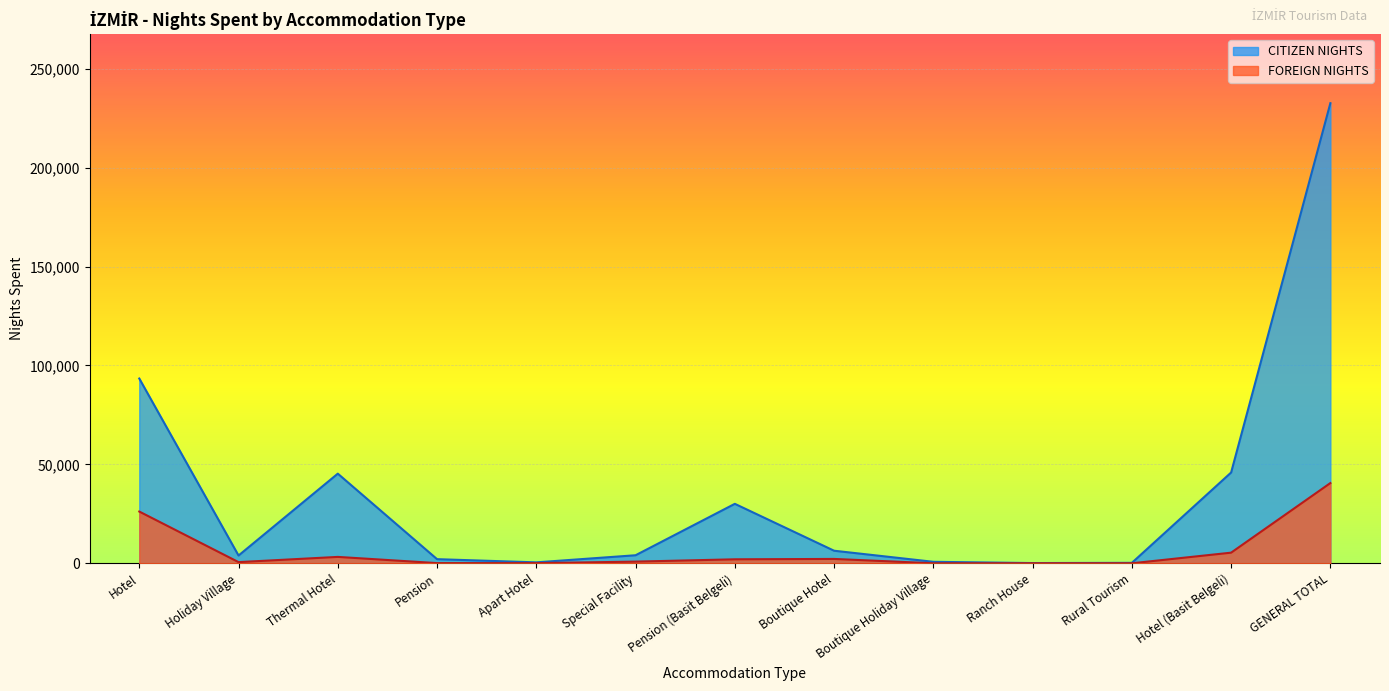

True or false: CITIZEN NIGHTS has more than 2 points higher than both neighbors.

False